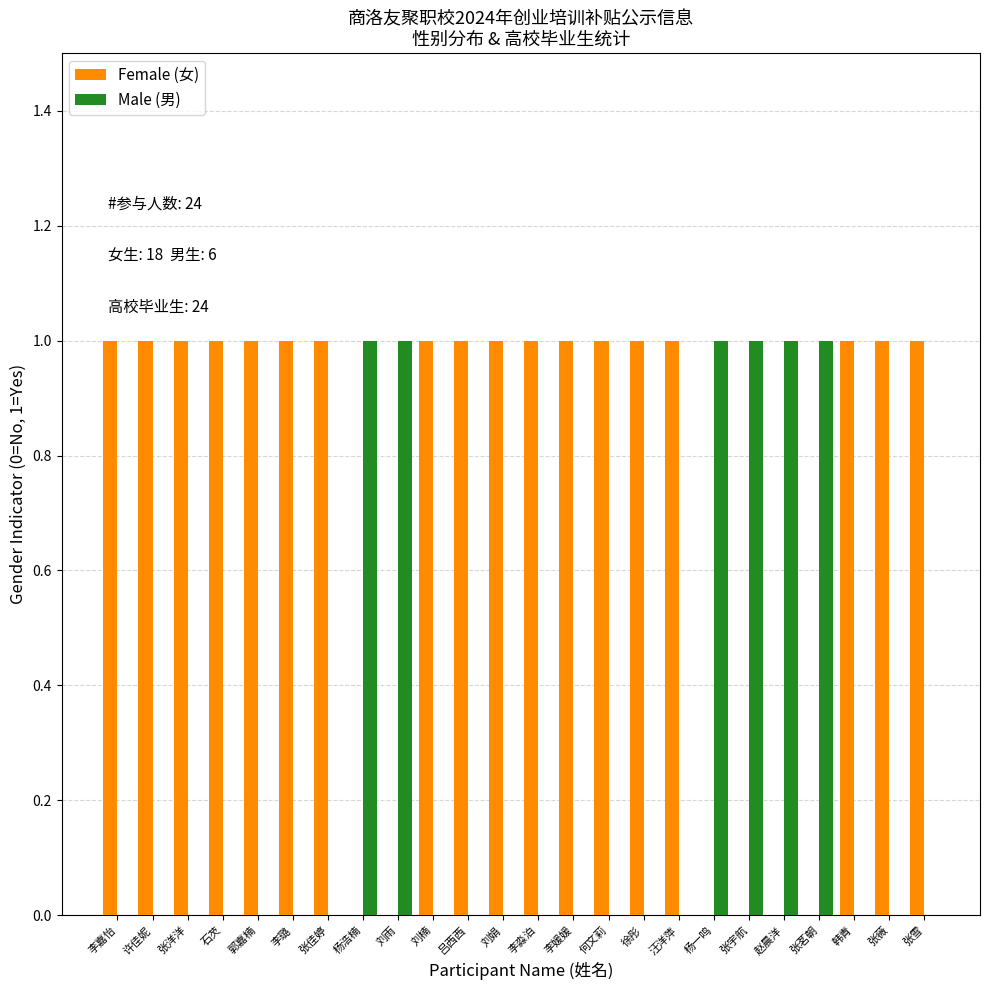

Reading left to right, extract all data points from this chart.

Female (女): 1	1	1	1	1	1	1	0	0	1	1	1	1	1	1	1	1	0	0	0	0	1	1	1
Male (男): 0	0	0	0	0	0	0	1	1	0	0	0	0	0	0	0	0	1	1	1	1	0	0	0